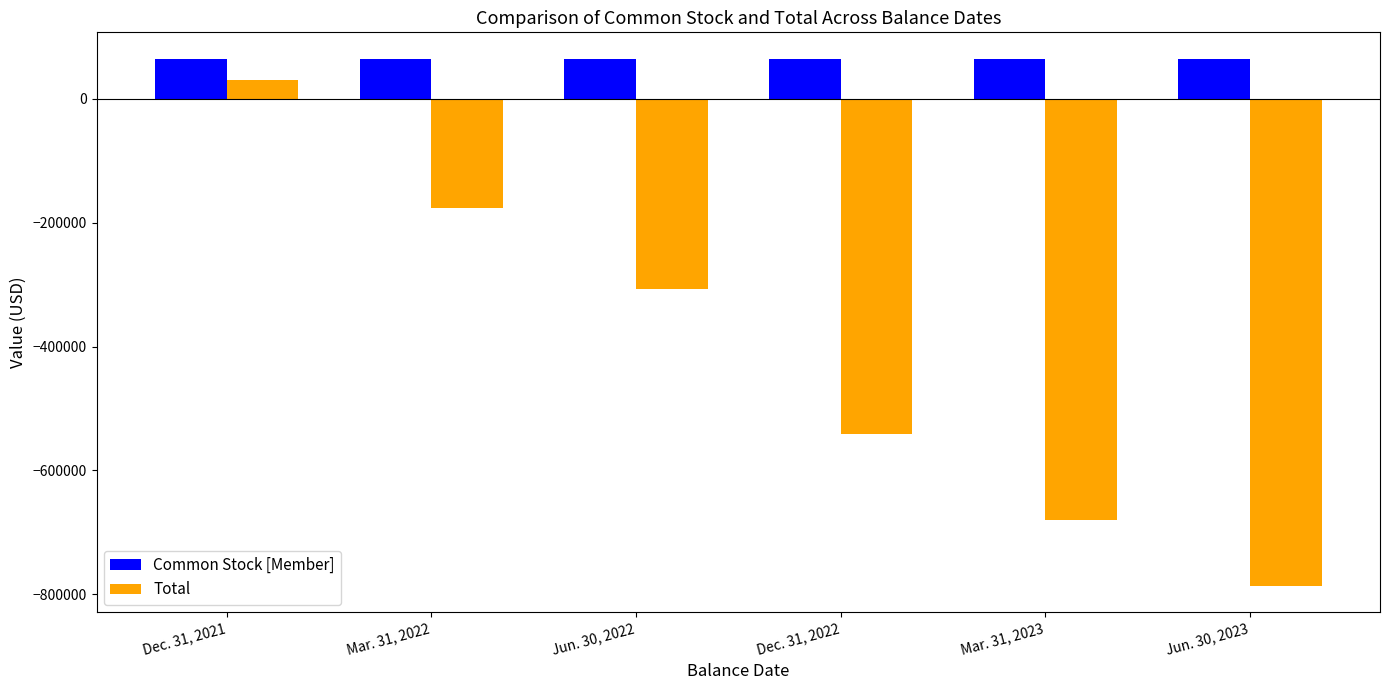

Which series has the largest total across all categories?

Common Stock [Member]